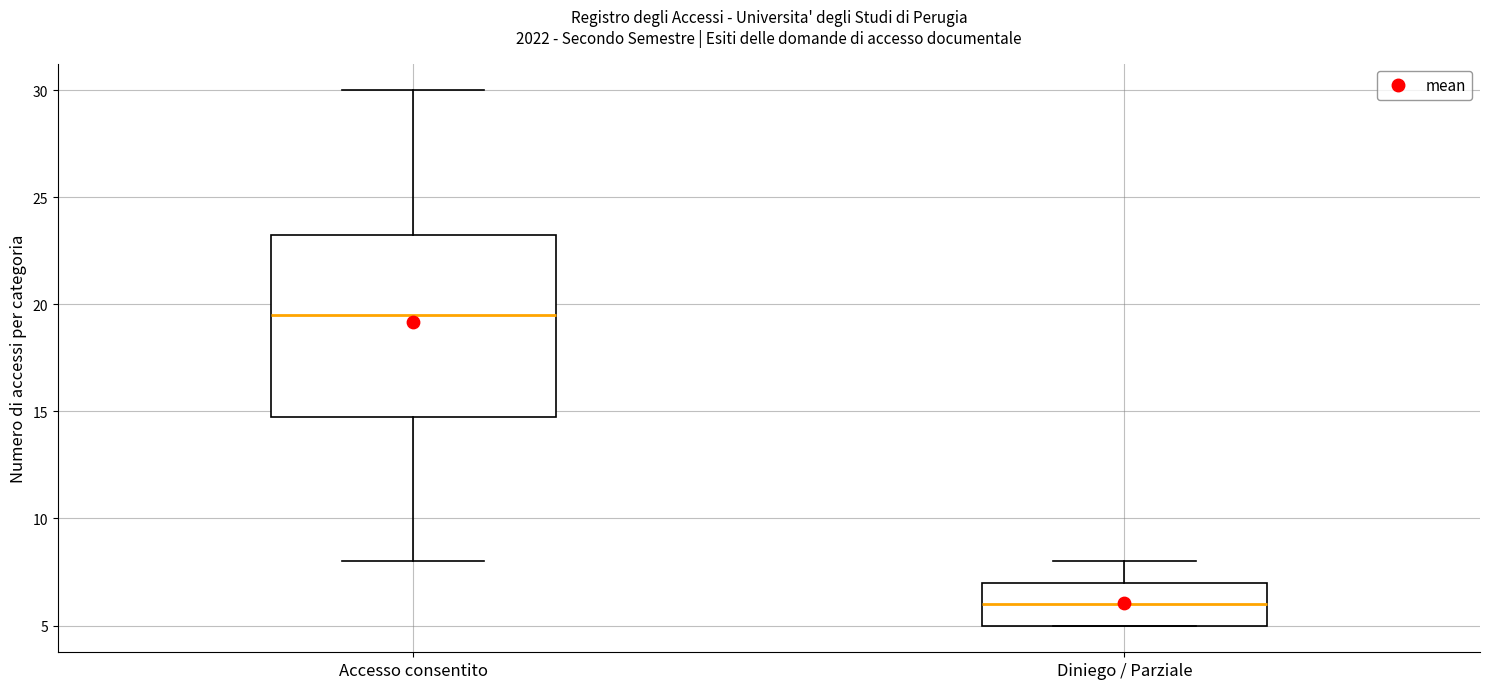

Where does the median line of the box for Diniego / Parziale sit on the y-axis? The values are not printed on the chart, so give them approximately, as read against the axis.

6.0